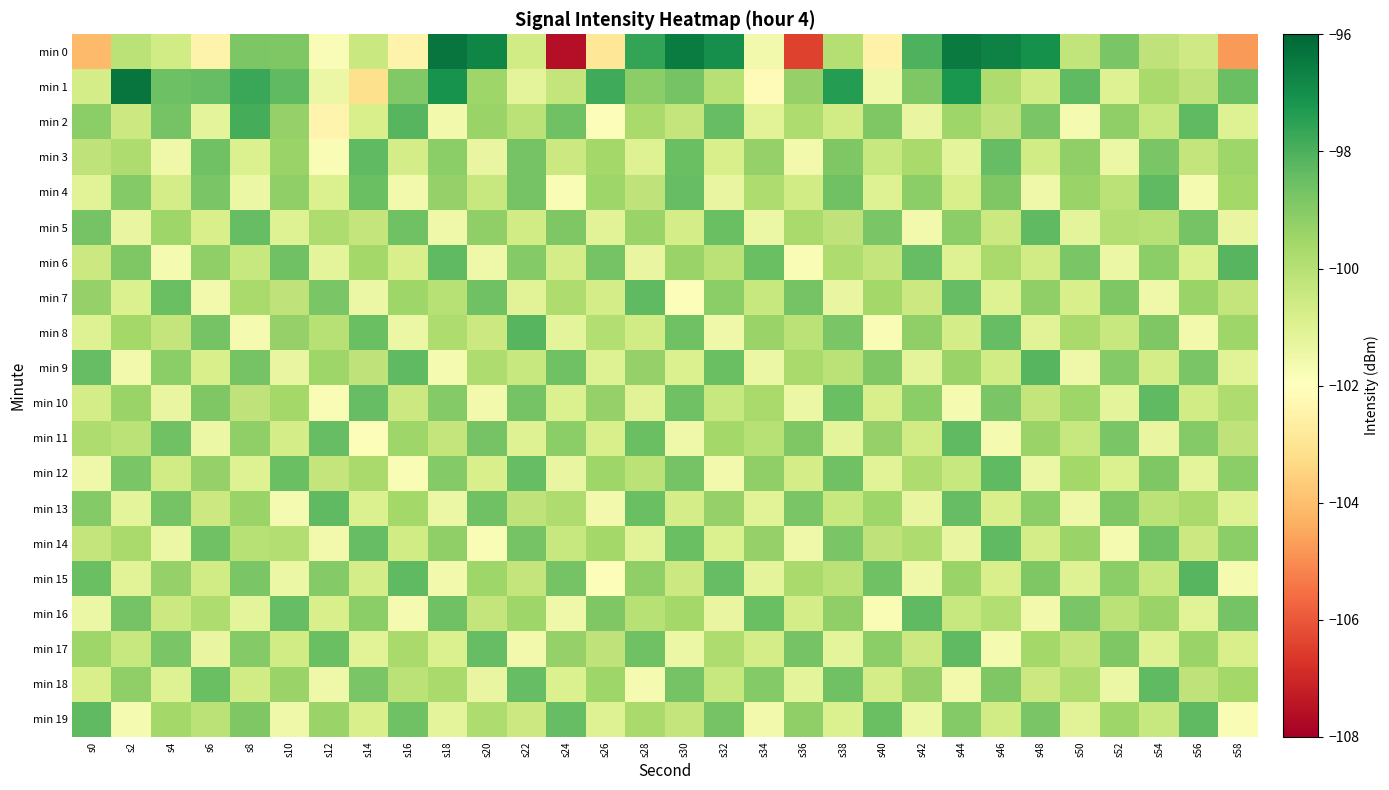

How many series are shown in this chart?

20